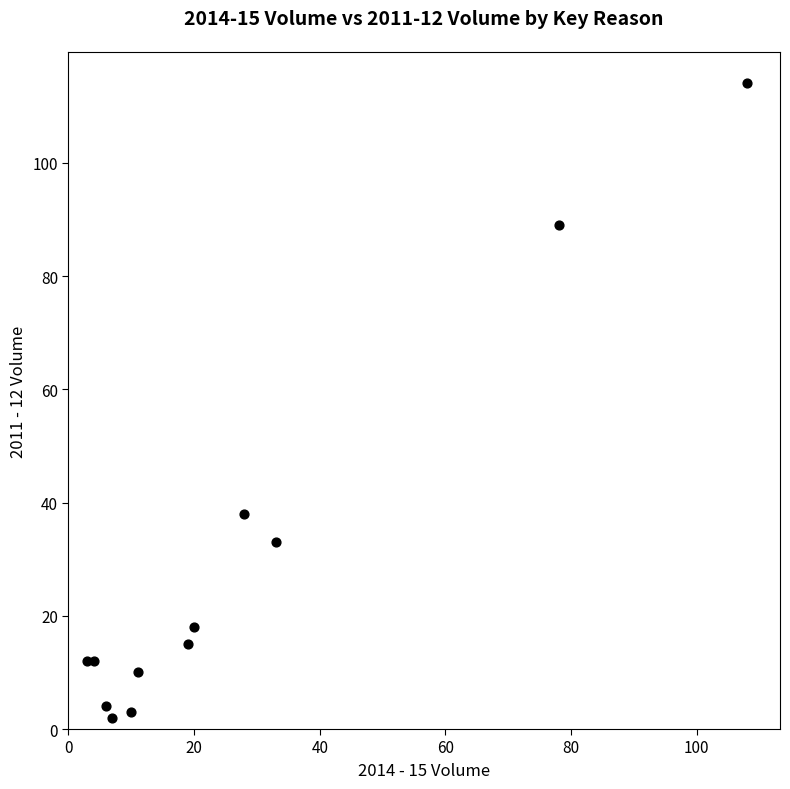

What Y value in the scatter plot is closest to 58?

38